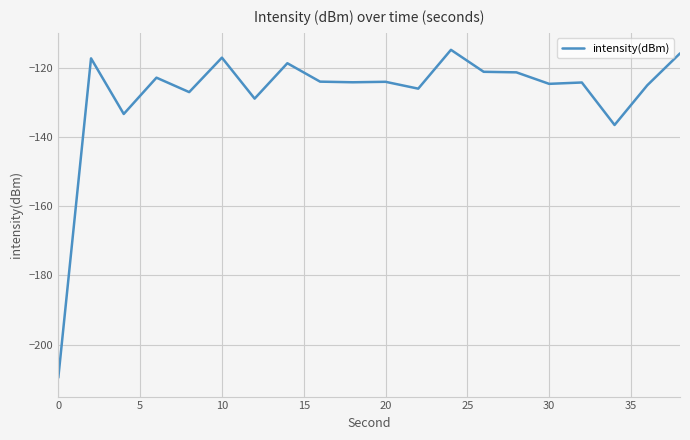

What is the smallest value displayed?

-209.6